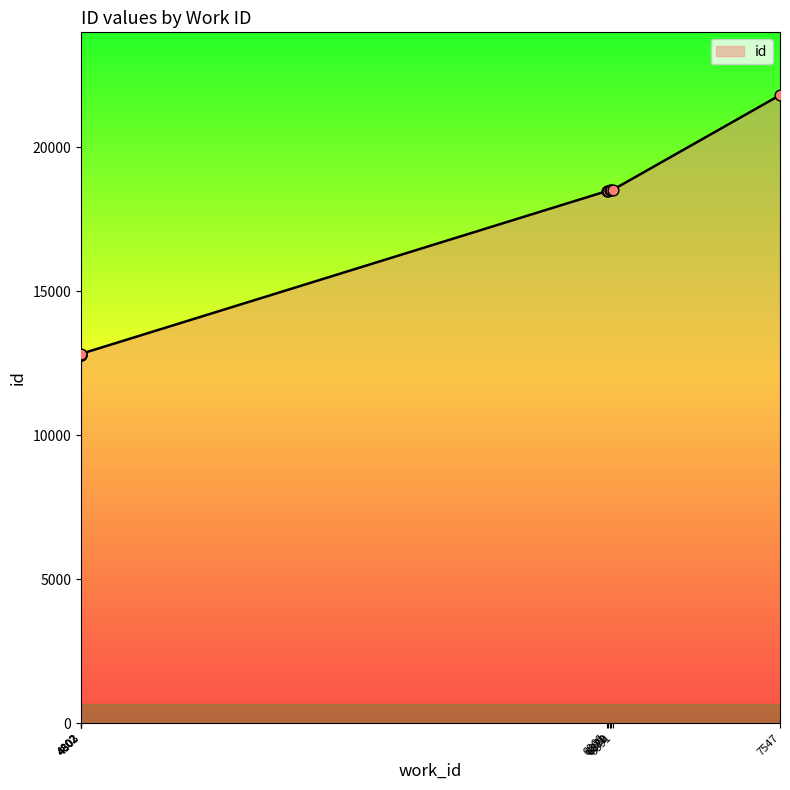

Between 4802 and 6871, which is larger?

6871